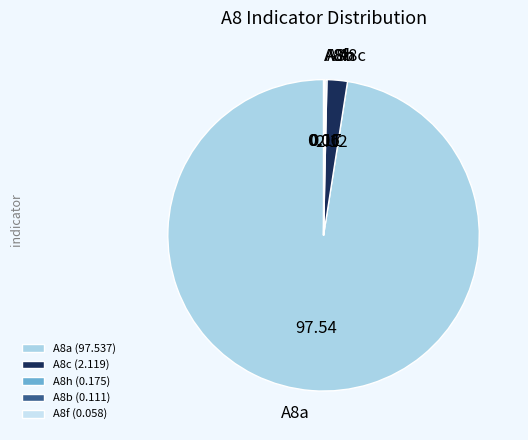

How many slices are in this pie chart?

5